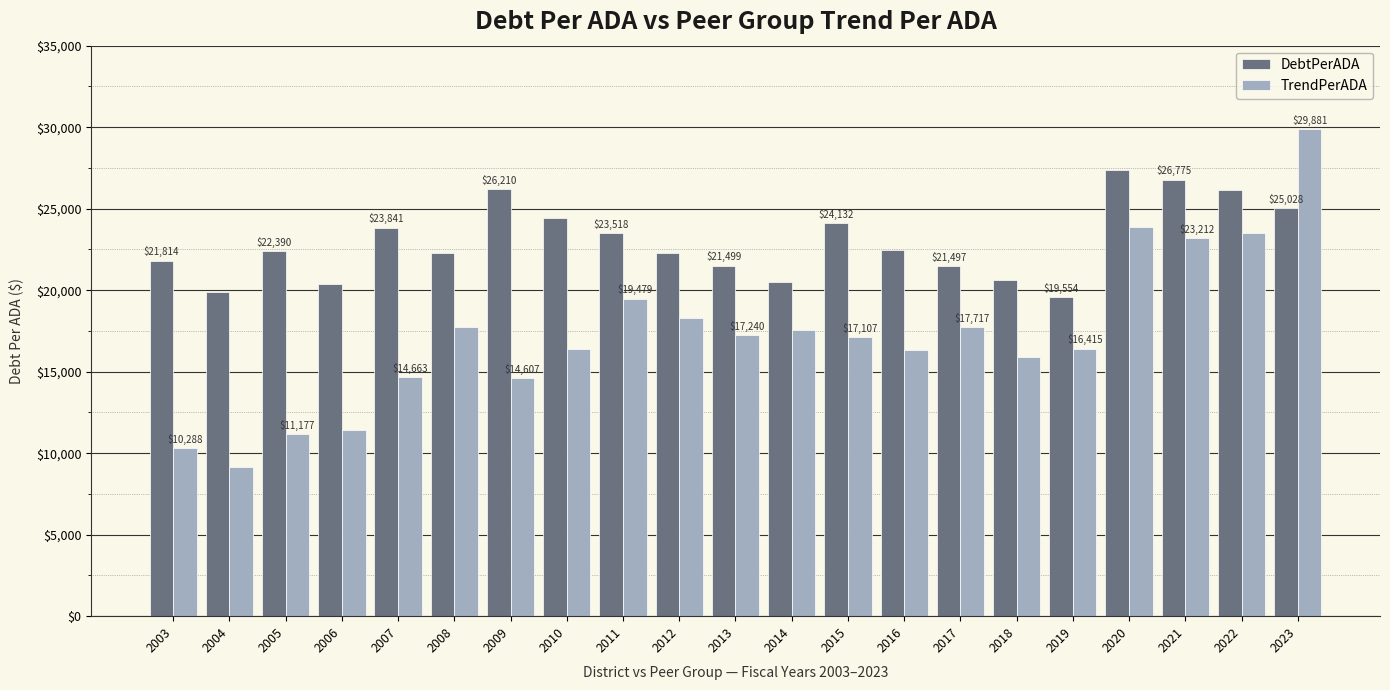

Are the bars horizontal?

No